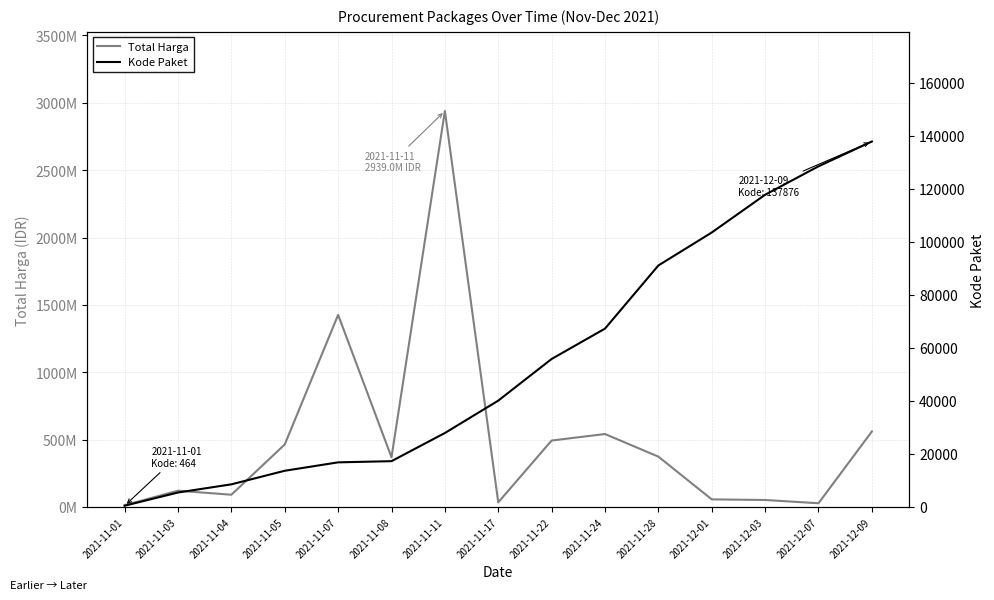

How many series are shown in this chart?

2